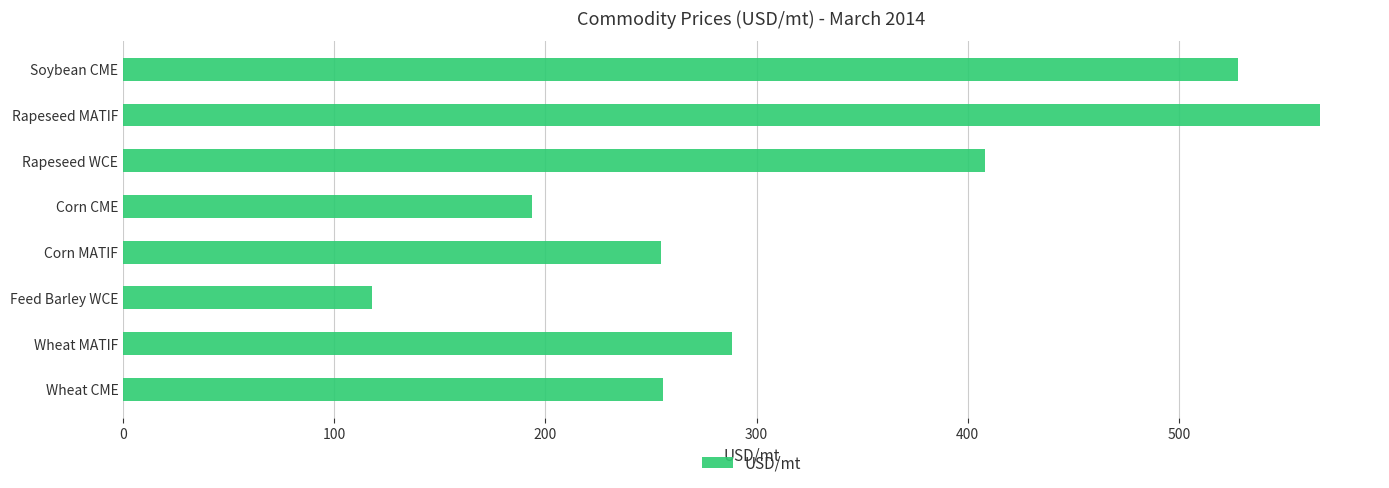

Is it true that the value at Rapeseed MATIF is 809.3?

False